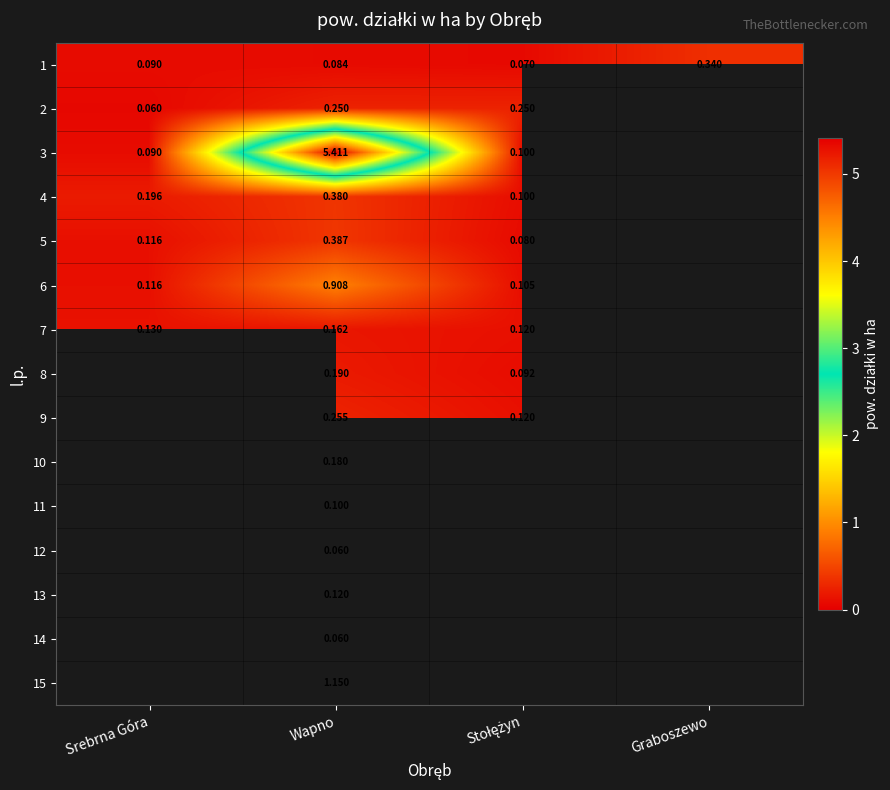

What is the sum of the 6 values at Wapno and Srebrna Góra?

1.0